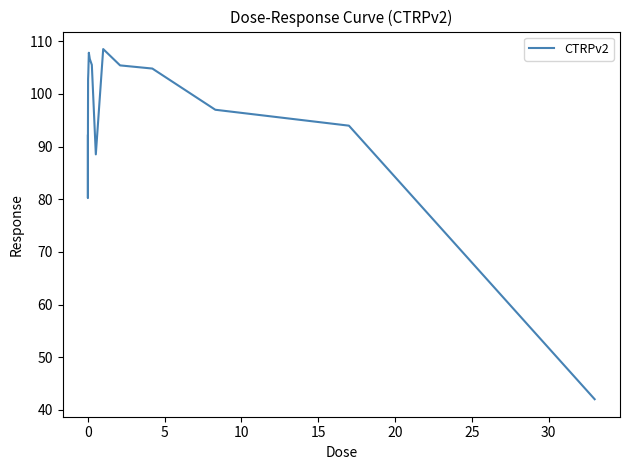

What is the smallest value displayed?

42.0